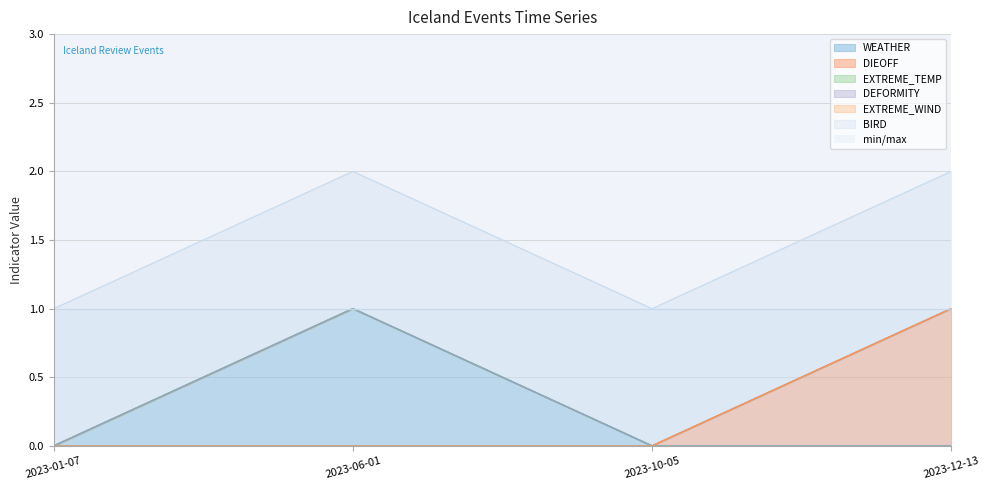

At which category does the chart reach its minimum across all series?

2023-01-07